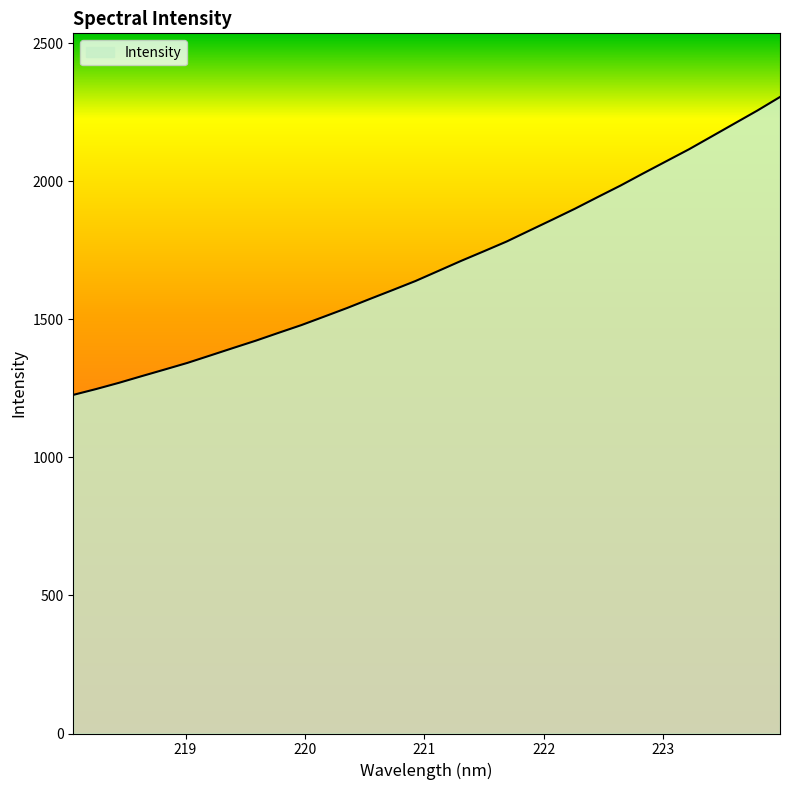

What is the smallest value displayed?

1226.6